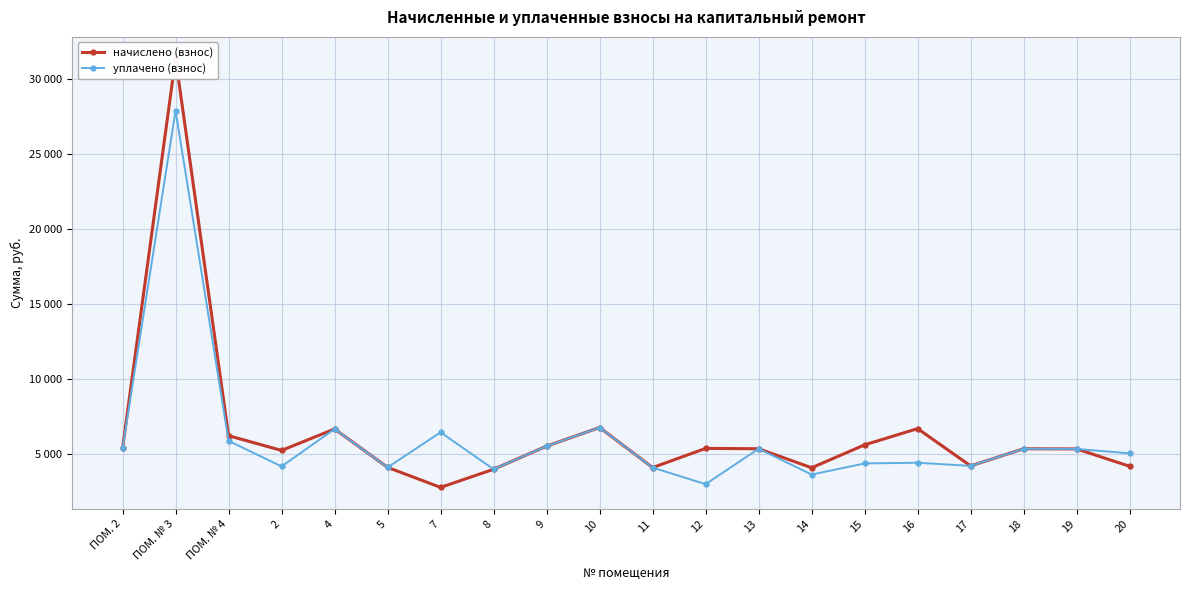

What is the label of the 20th point from the left?

20